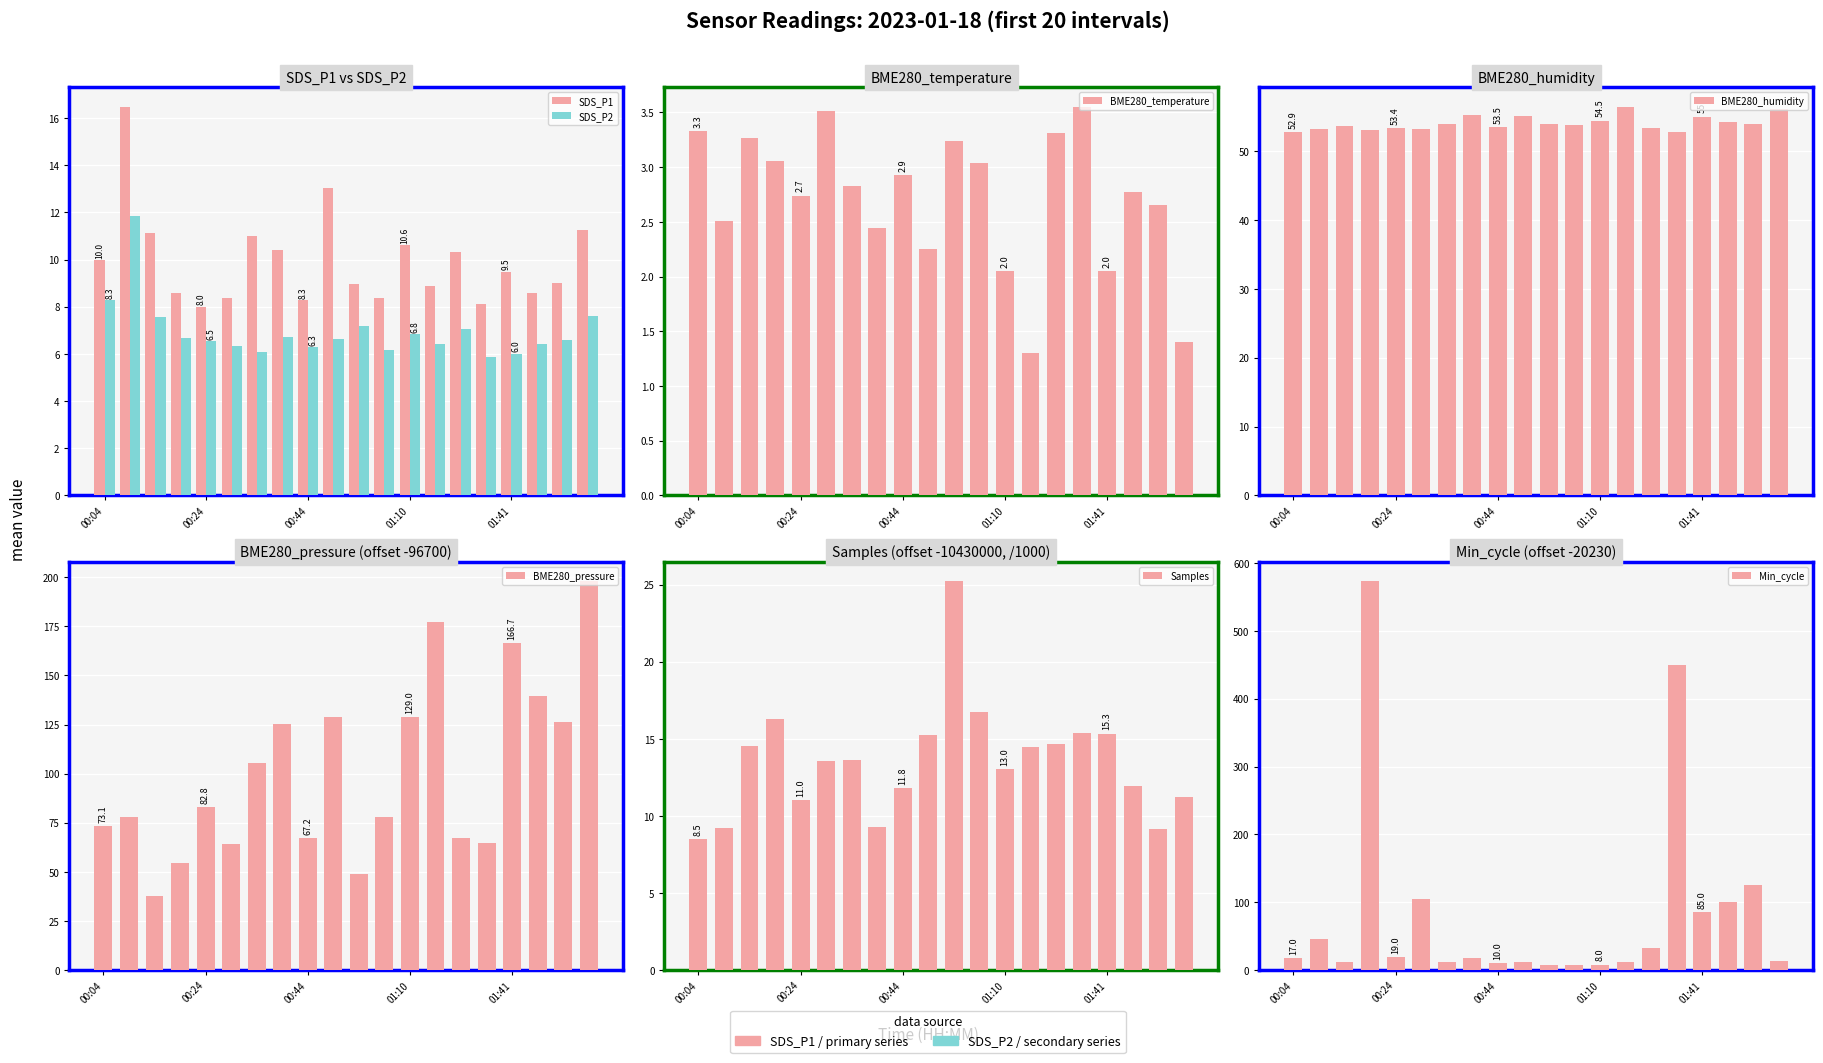

Rank the categories by BME280_temperature value from highest to lowest.

01:36, 00:29, 00:04, 01:31, 00:14, 00:54, 00:19, 00:59, 00:44, 00:34, 01:46, 00:24, 01:51, 00:09, 00:39, 00:49, 01:10, 01:41, 01:56, 01:26